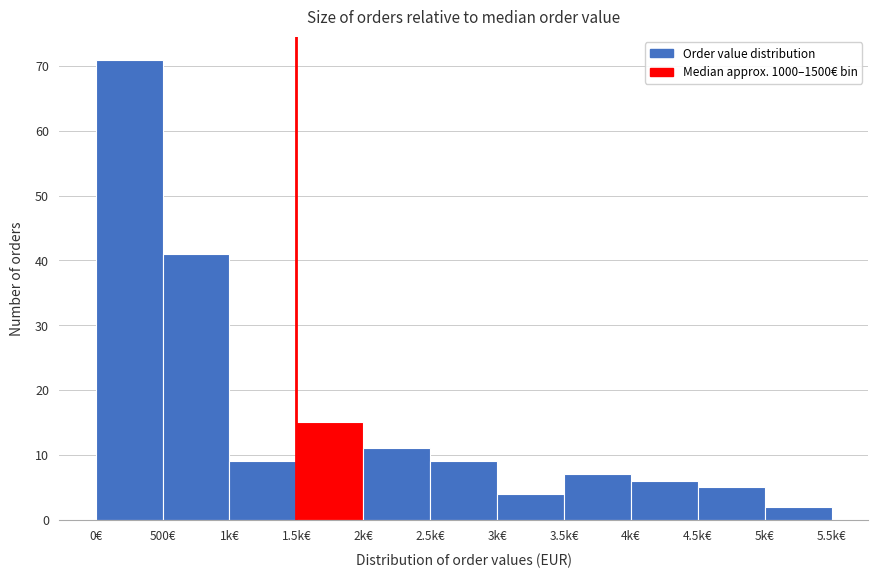

Reading left to right, extract all data points from this chart.

0€=71	500€=41	1k€=9	1.5k€=15	2k€=11	2.5k€=9	3k€=4	3.5k€=7	4k€=6	4.5k€=5	5k€=2